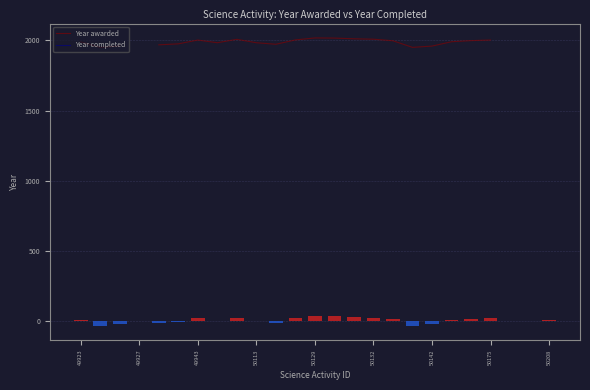

What is the lowest value of the Year awarded series?

1950.0